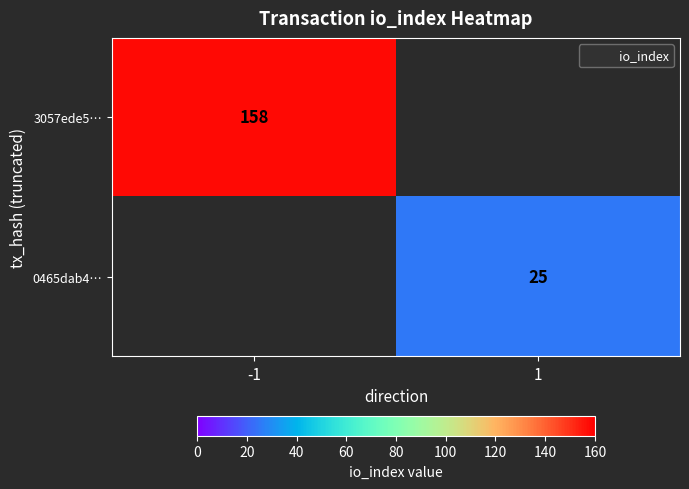

True or false: 0465dab4… has a value of 25 at 1.

True